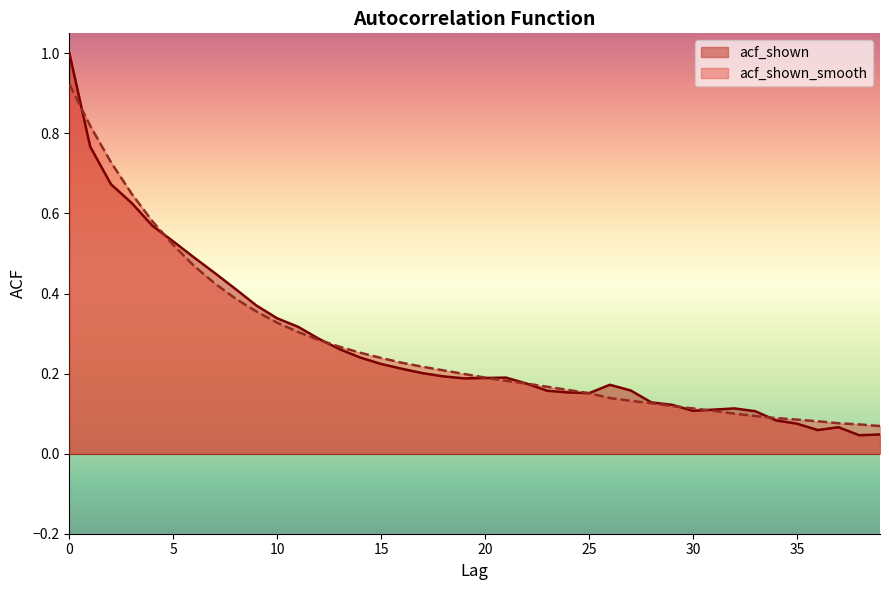

How many times do acf_shown_smooth and acf_shown cross each other?

7